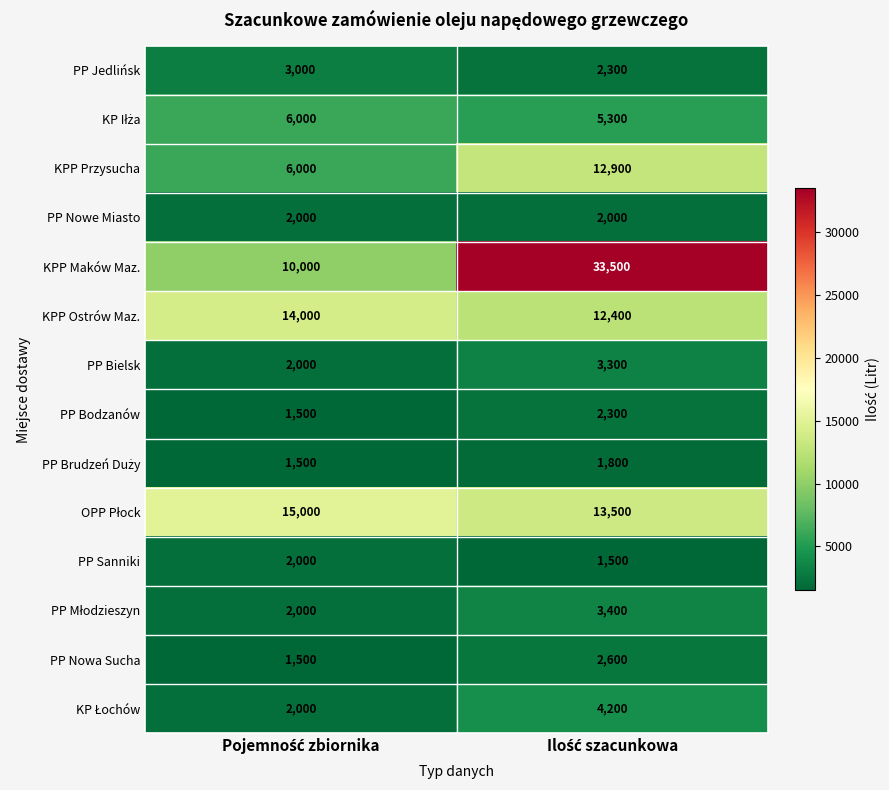

What is the maximum value shown in the chart?

33500